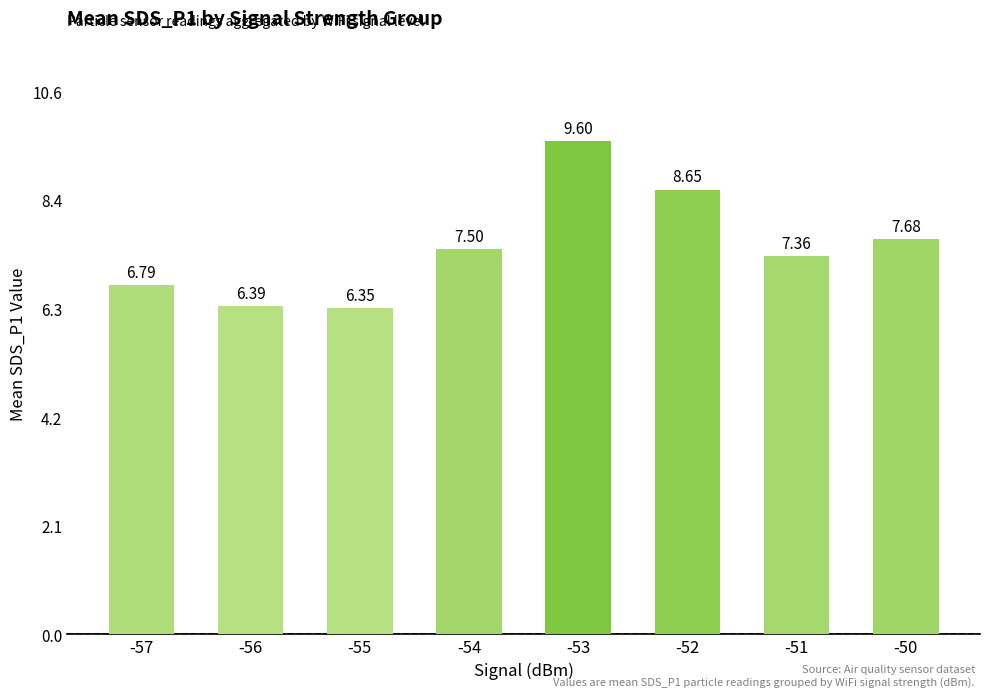

At which label is the value closest to 7?

-57